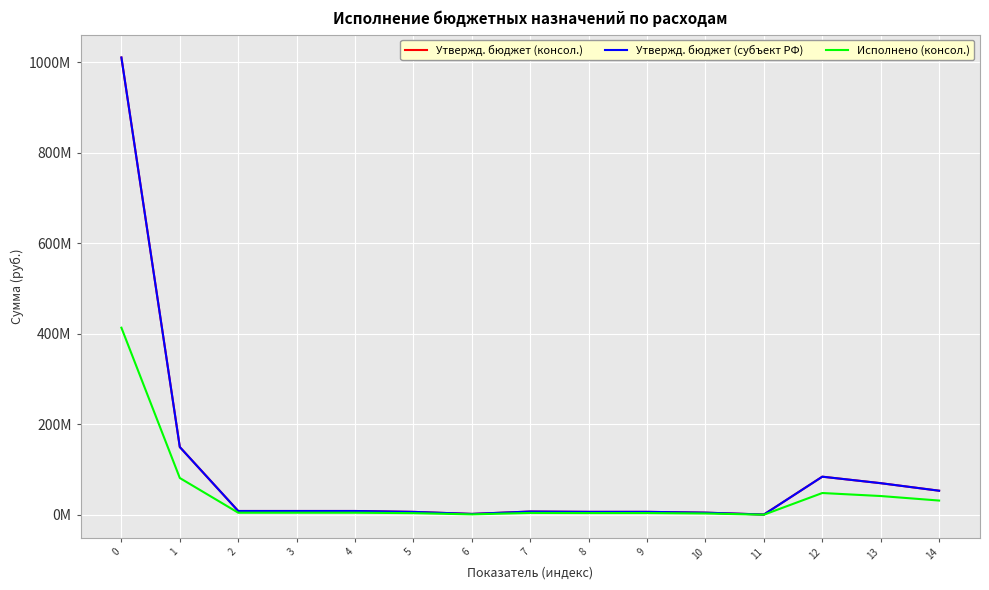

True or false: Исполнено (консол.) and Утвержд. бюджет (субъект РФ) cross at least once.

False